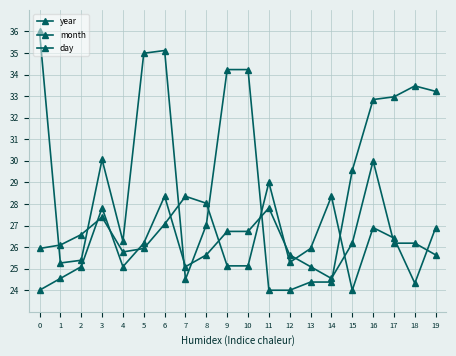

Does the chart have visible grid lines?

Yes